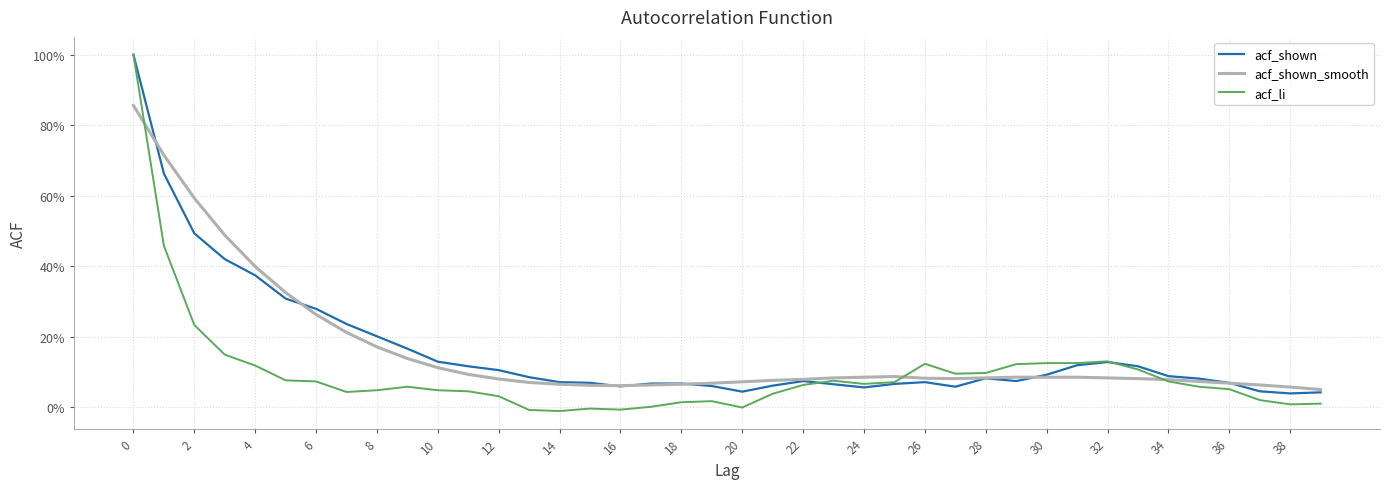

Reading left to right, list all the values displayed in this chart.

acf_shown: 1.0	0.7	0.5	0.4	0.4	0.3	0.3	0.2	0.2	0.2	0.1	0.1	0.1	0.1	0.1	0.1	0.1	0.1	0.1	0.1	0.0	0.1	0.1	0.1	0.1	0.1	0.1	0.1	0.1	0.1	0.1	0.1	0.1	0.1	0.1	0.1	0.1	0.0	0.0	0.0
acf_shown_smooth: 0.9	0.7	0.6	0.5	0.4	0.3	0.3	0.2	0.2	0.1	0.1	0.1	0.1	0.1	0.1	0.1	0.1	0.1	0.1	0.1	0.1	0.1	0.1	0.1	0.1	0.1	0.1	0.1	0.1	0.1	0.1	0.1	0.1	0.1	0.1	0.1	0.1	0.1	0.1	0.1
acf_li: 1.0	0.5	0.2	0.1	0.1	0.1	0.1	0.0	0.0	0.1	0.0	0.0	0.0	-0.0	-0.0	-0.0	-0.0	0.0	0.0	0.0	-0.0	0.0	0.1	0.1	0.1	0.1	0.1	0.1	0.1	0.1	0.1	0.1	0.1	0.1	0.1	0.1	0.1	0.0	0.0	0.0